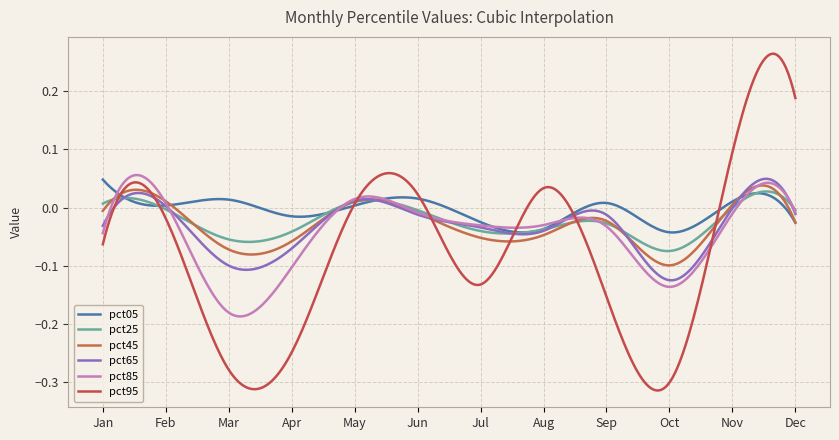

Is this an area chart (filled region under the line)?

No